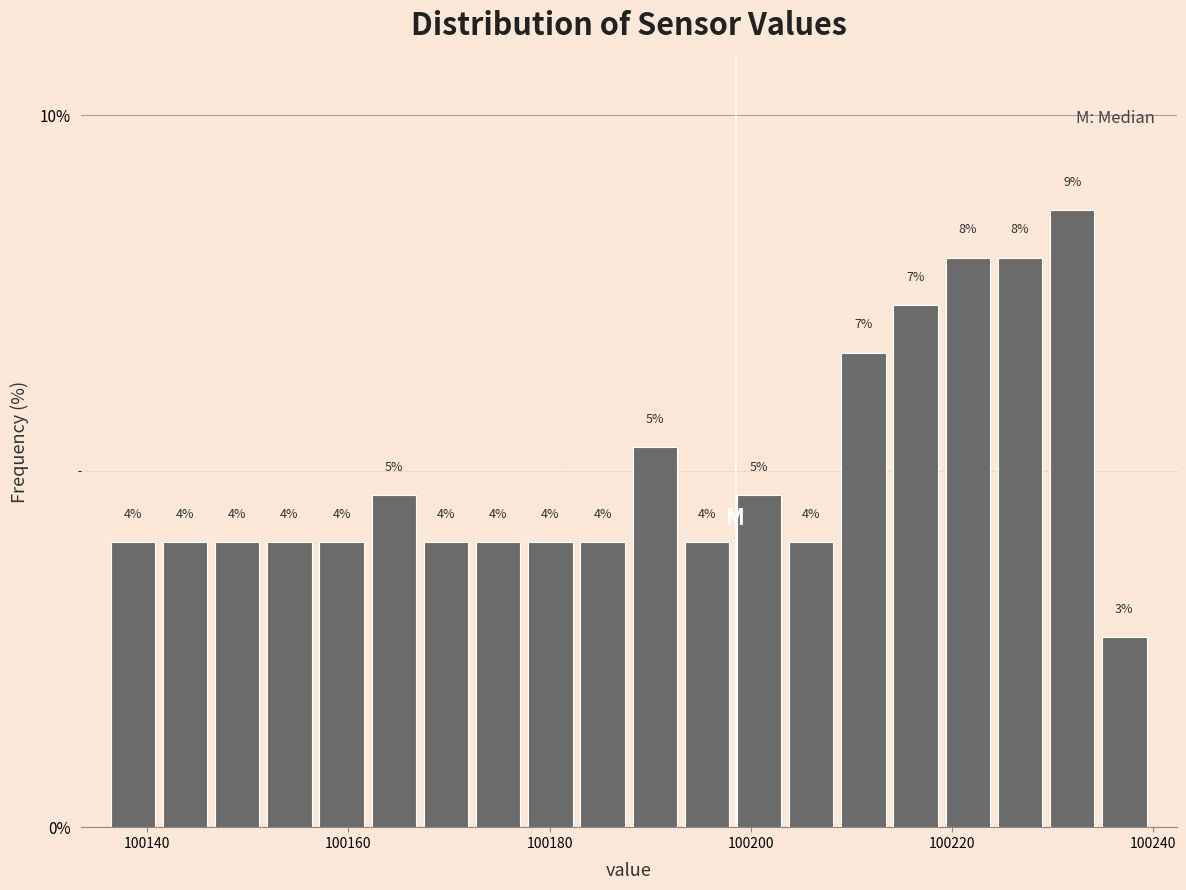

Read against the x-axis, roughly where is the centre of the tallest bar?

100232